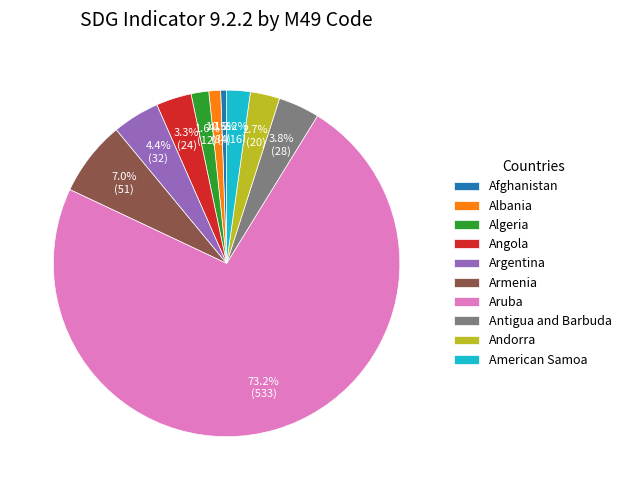

Which category has the biggest portion of the pie?

Aruba